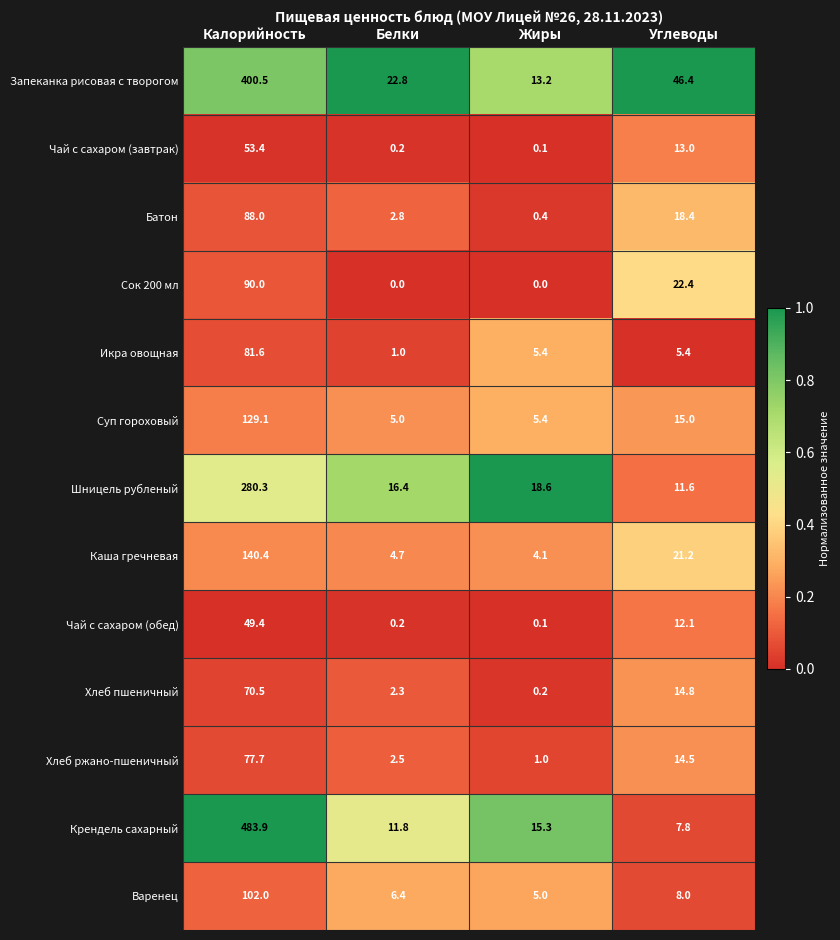

At which label is Крендель сахарный closest to 245?

Жиры